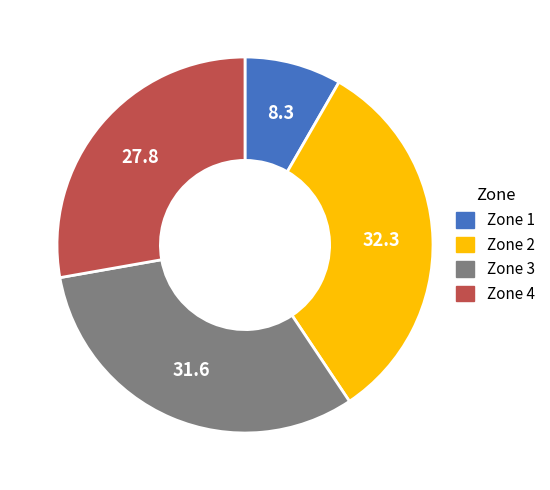

Is there a majority slice in this chart?

No